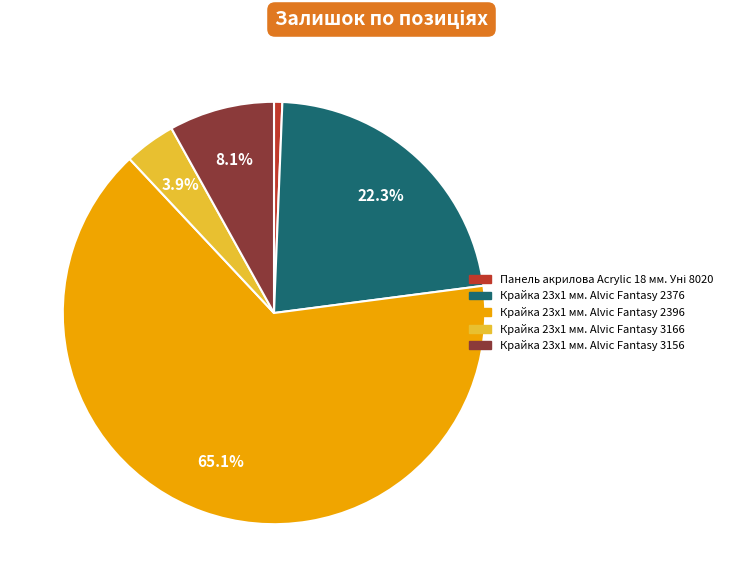

To the nearest percent, what is the difference between the largest and smallest slice percentages?

64%